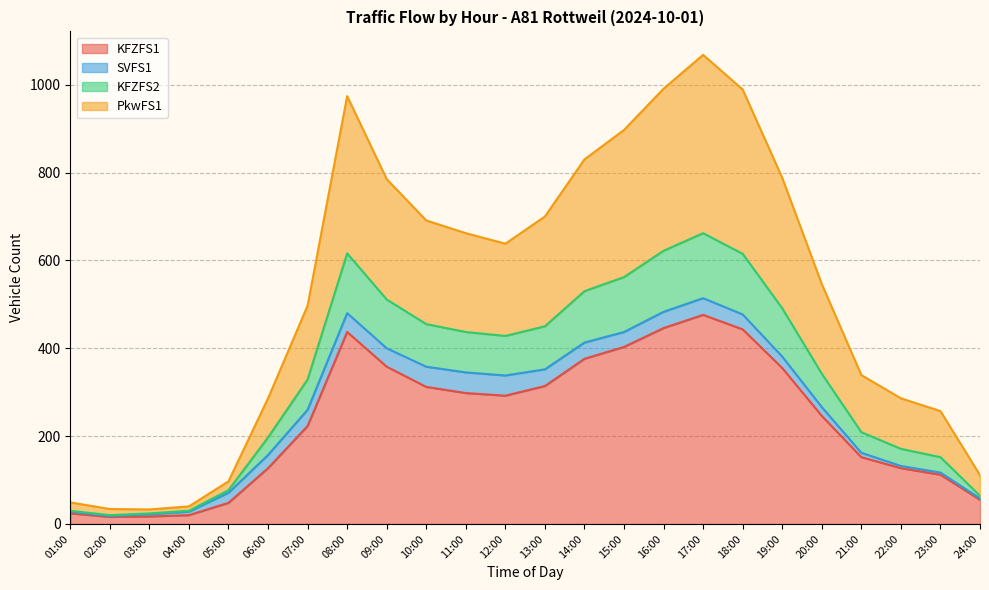

At which category does KFZFS1 reach its first local peak?

08:00